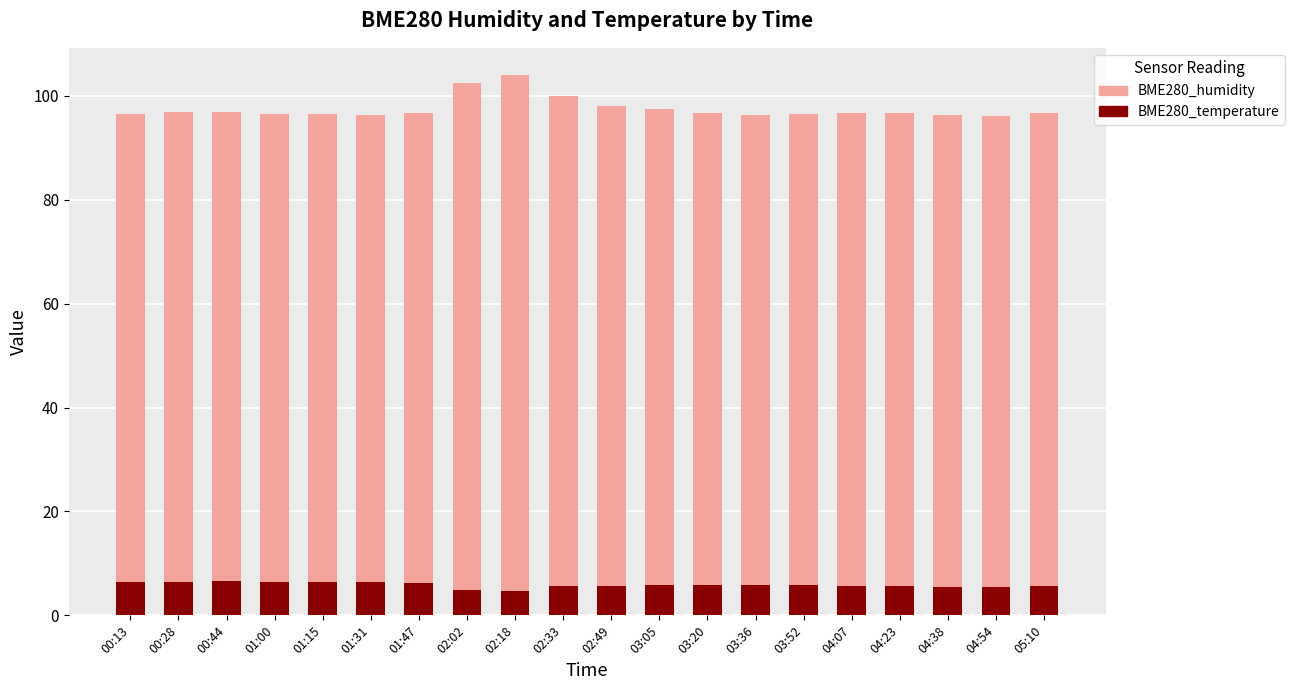

Is it true that BME280_temperature equals 1.8 at 03:05?

False